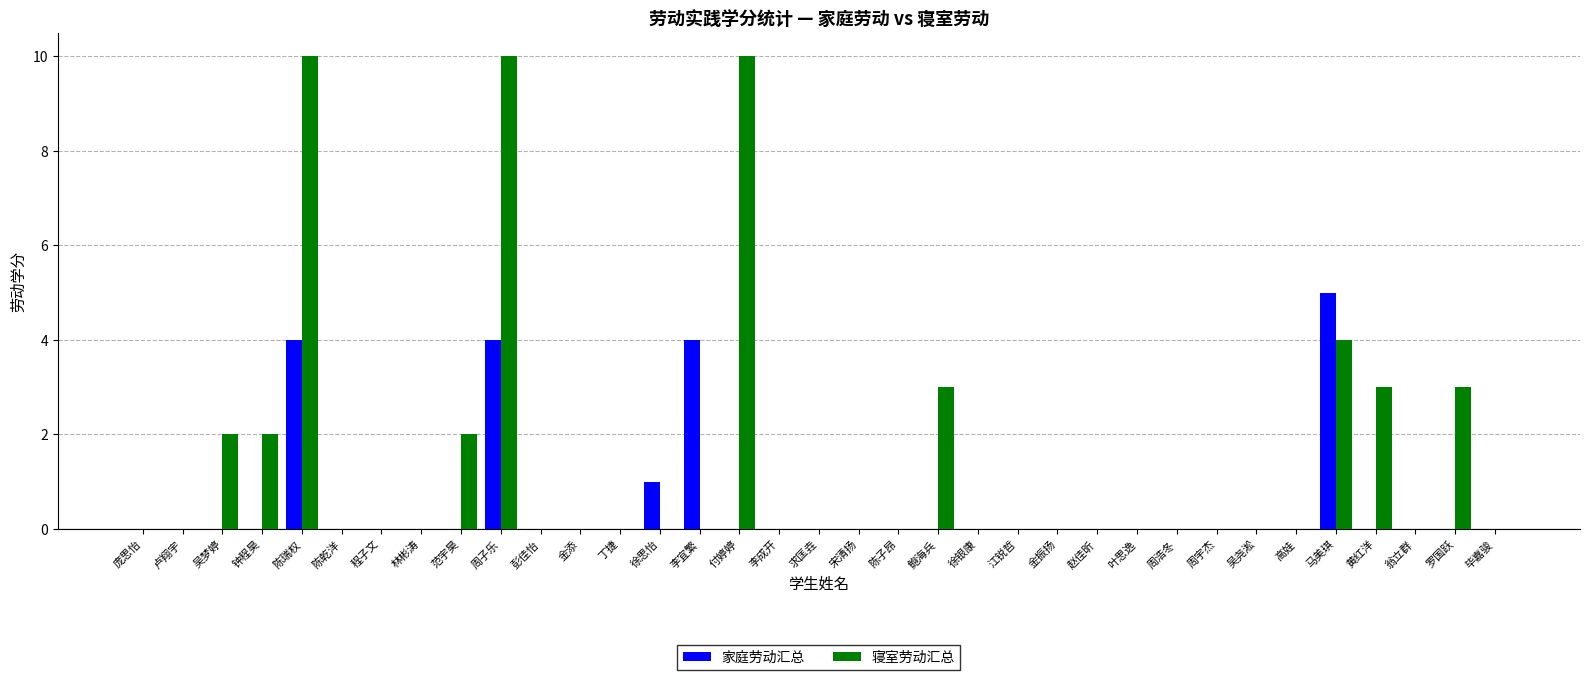

Where is 寝室劳动汇总 nearest to the value 5?

马美琪